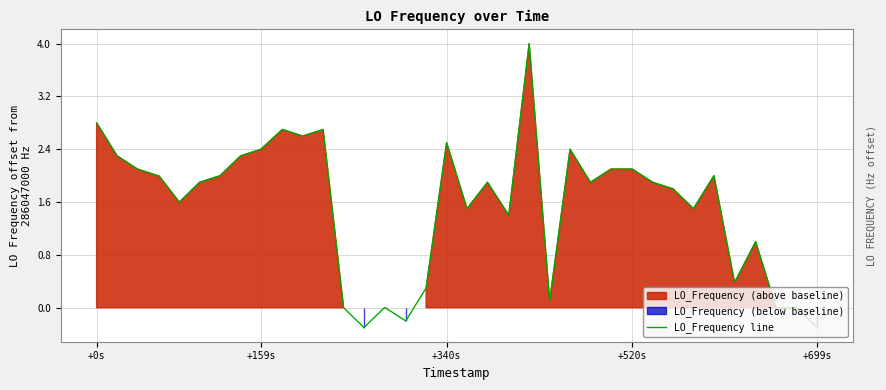

How many negative values are there?

3